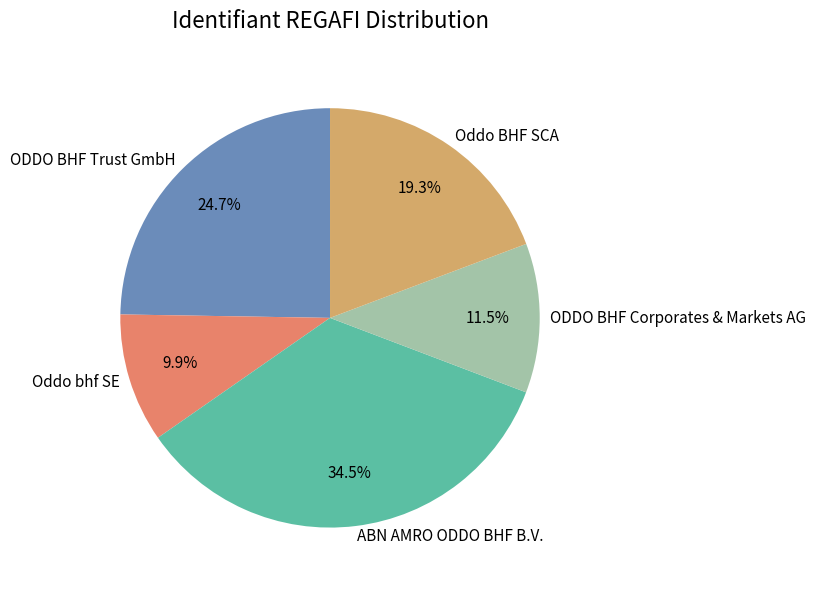

Approximately how many times larger is the value at ODDO BHF Trust GmbH compared to ODDO BHF Corporates & Markets AG?

2.1